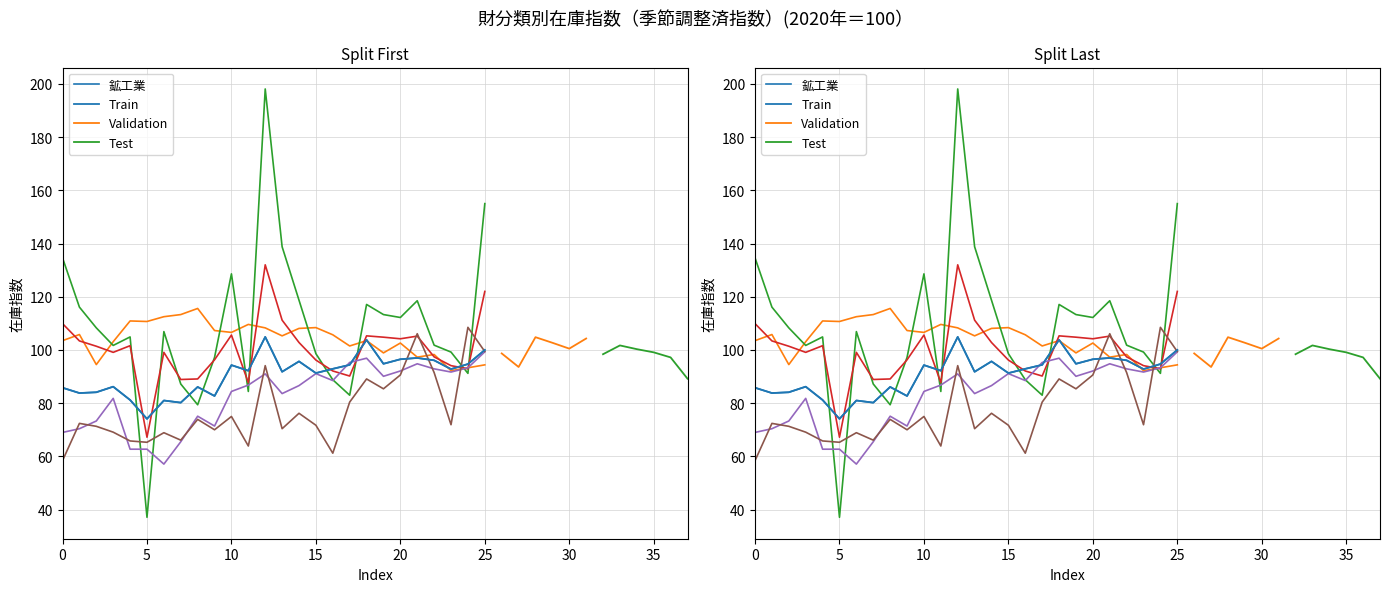

How many lines are shown in the chart?

6